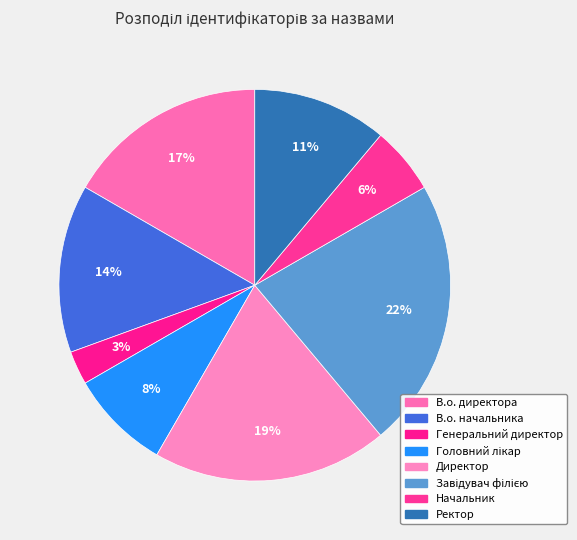

Between Директор and Начальник, which is larger?

Директор